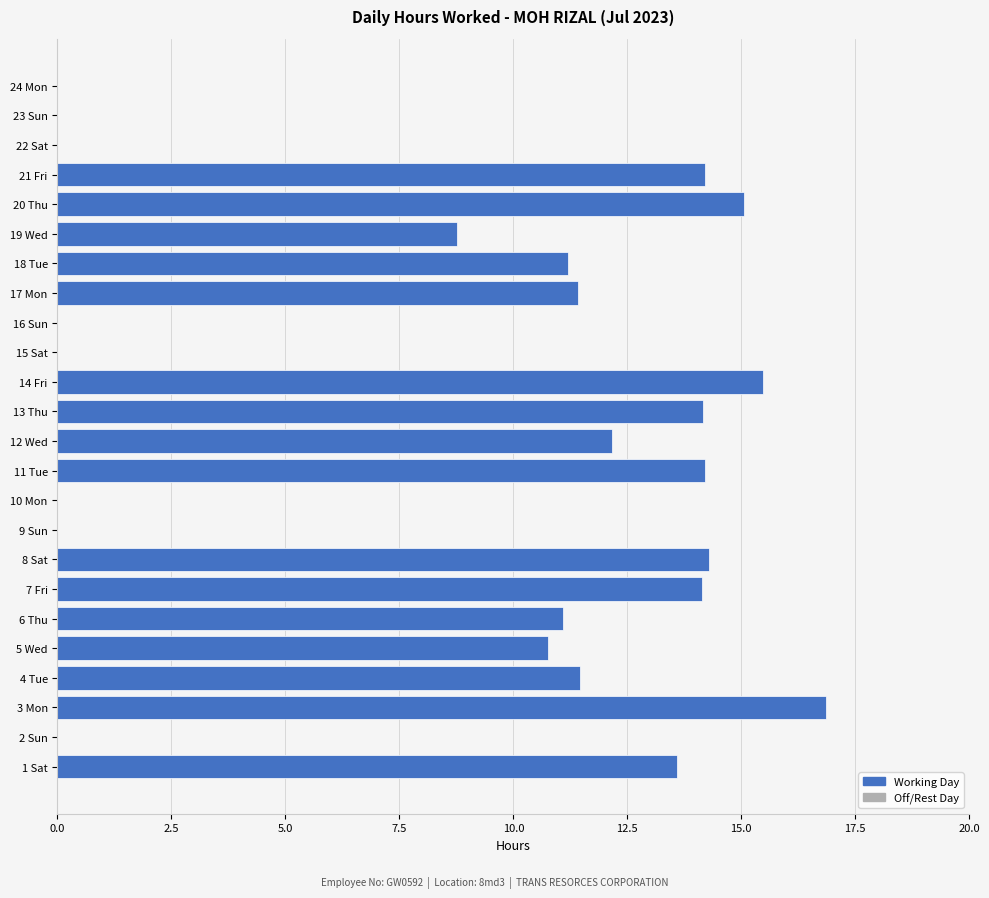

At which label is the value closest to 8?

19 Wed